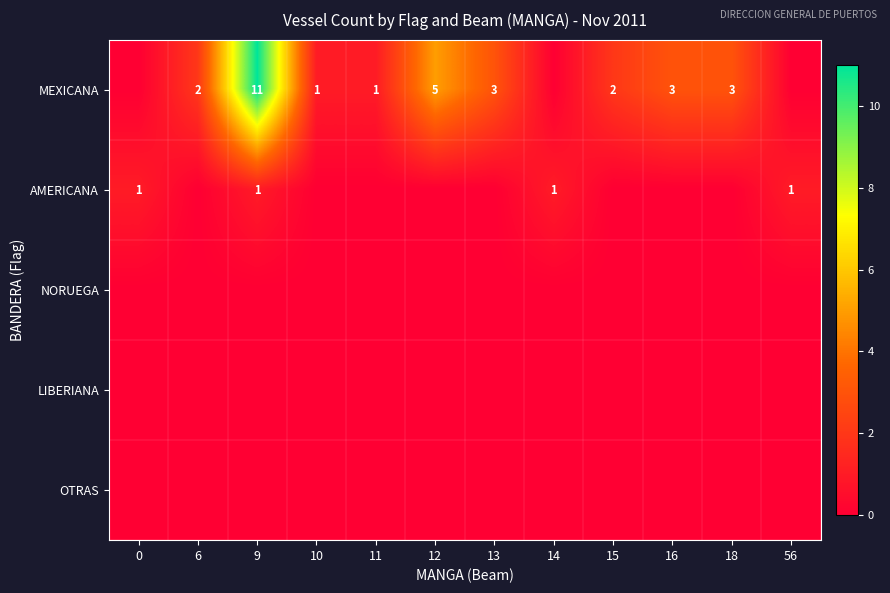

The MEXICANA series shows 2 at 15. True or false?

True